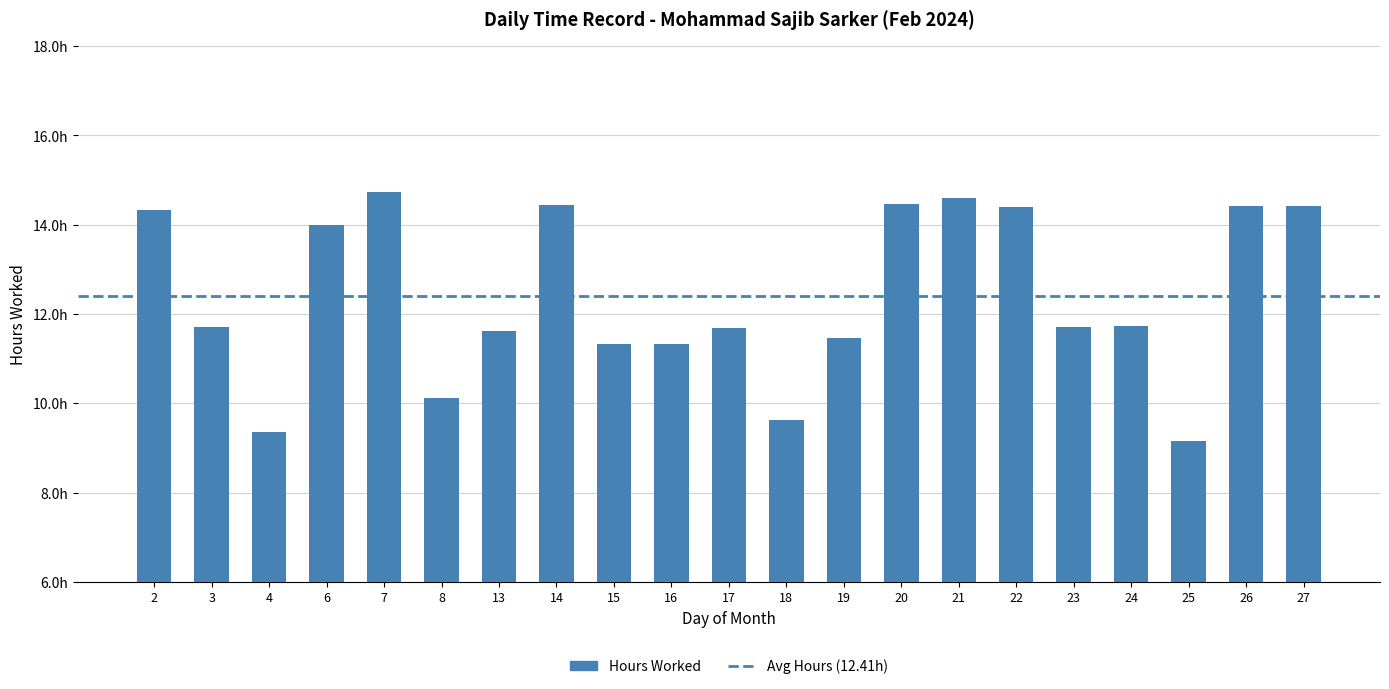

What is the approximate value at 26?

14.4